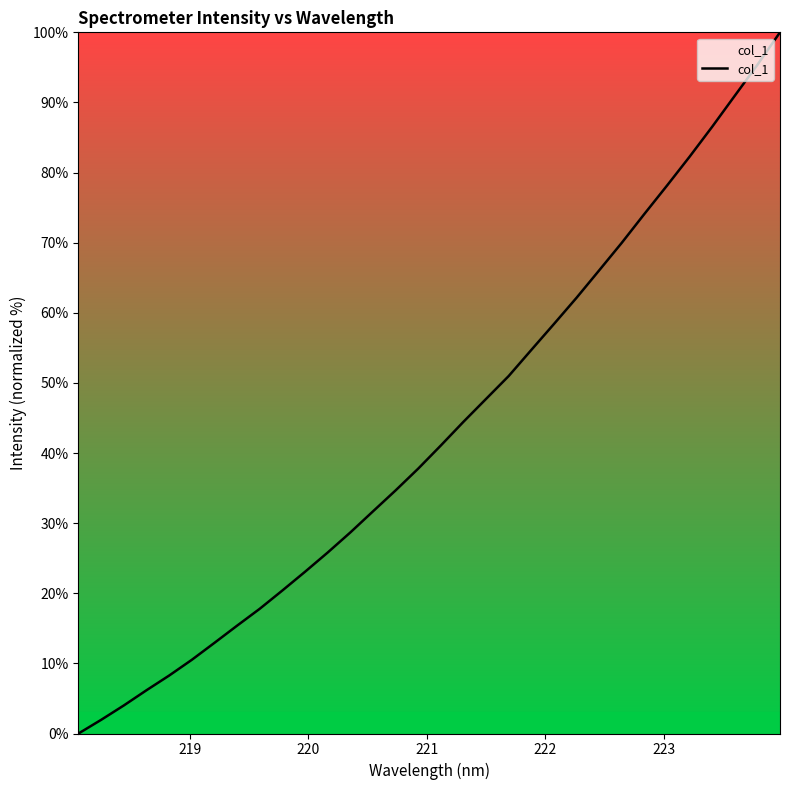

What is the sum of all values?

1381.8